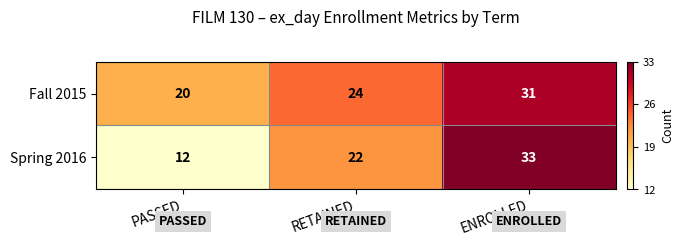

Reading left to right, what are all the values shown in this chart?

Fall 2015: PASSED=20	RETAINED=24	ENROLLED=31
Spring 2016: PASSED=12	RETAINED=22	ENROLLED=33